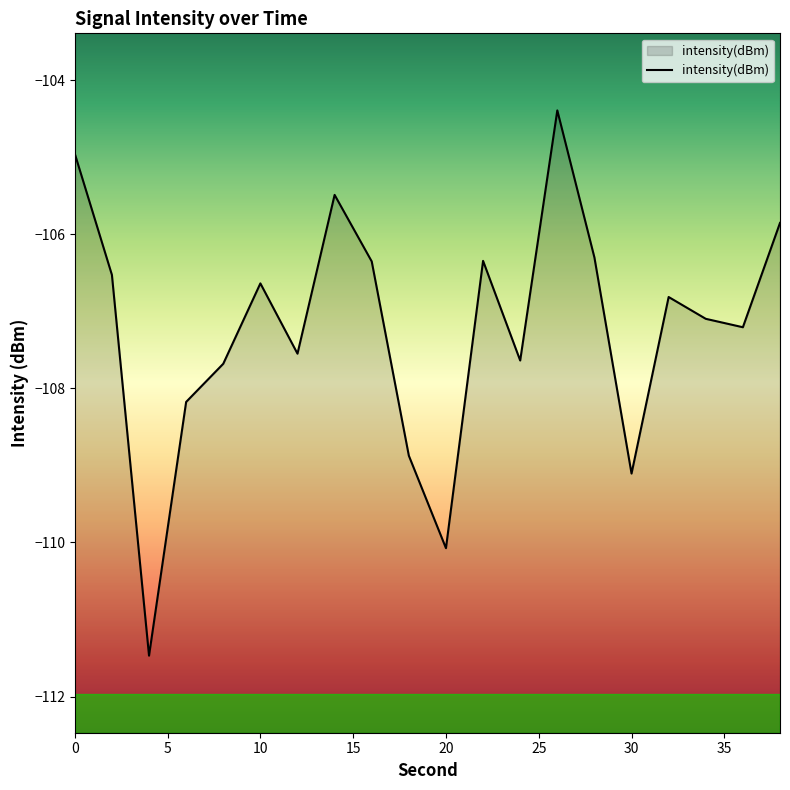

What is the difference between the maximum and minimum values?

7.1